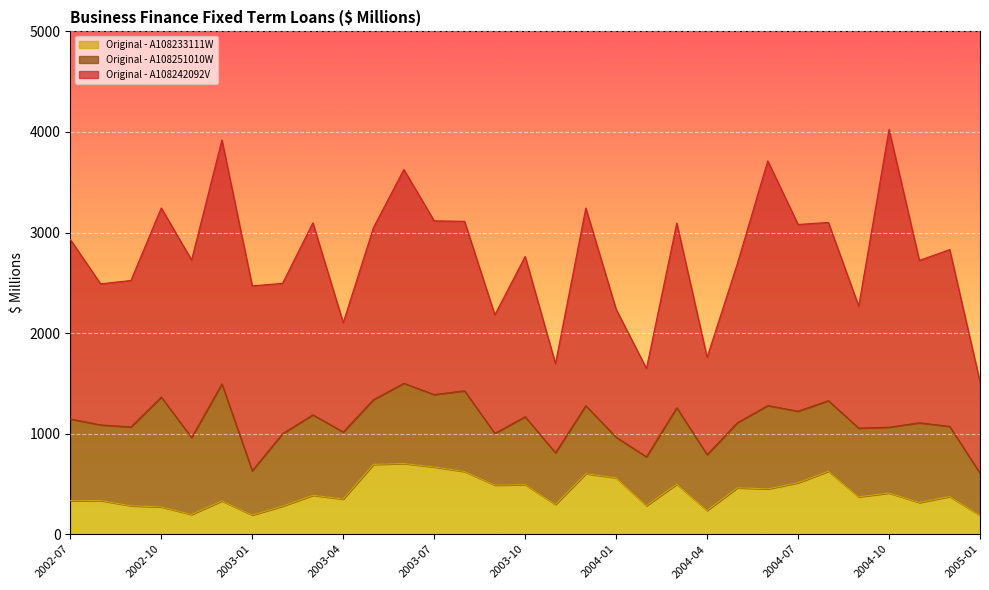

The value of Original - A108233111W at 2004-11 is 115.5. True or false?

False